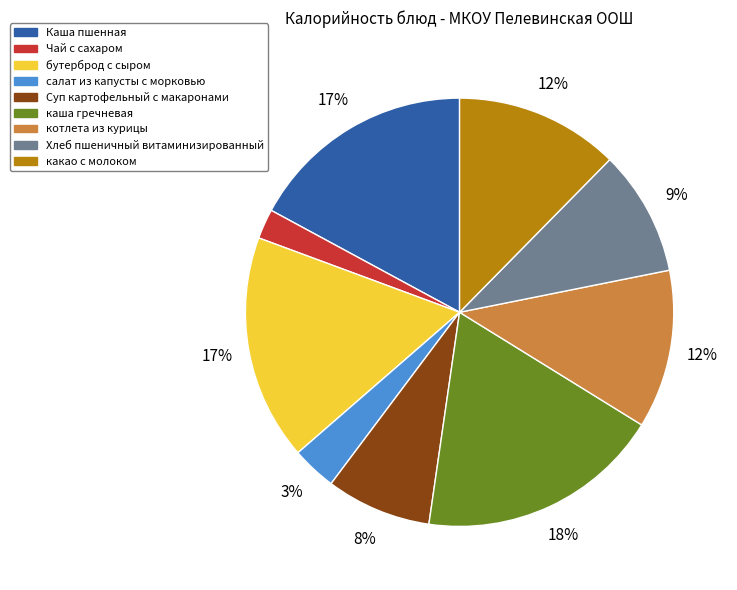

Which category has the smallest portion of the pie?

Чай с сахаром